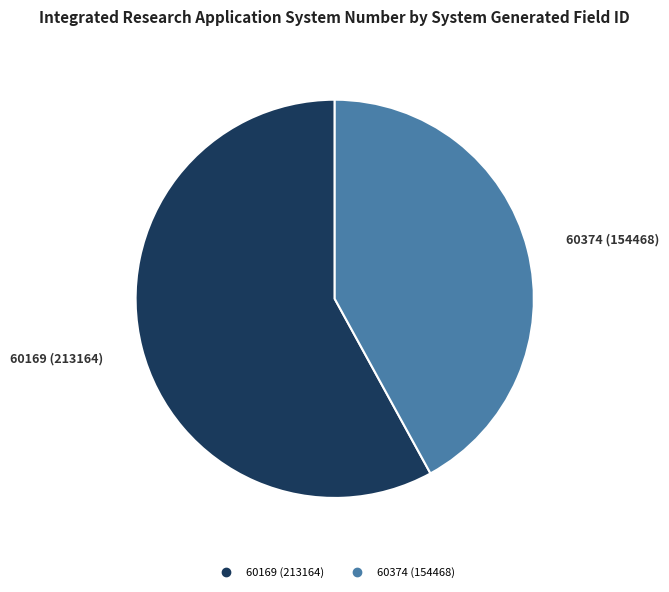

Is it true that 60169 is 64% of the pie?

False